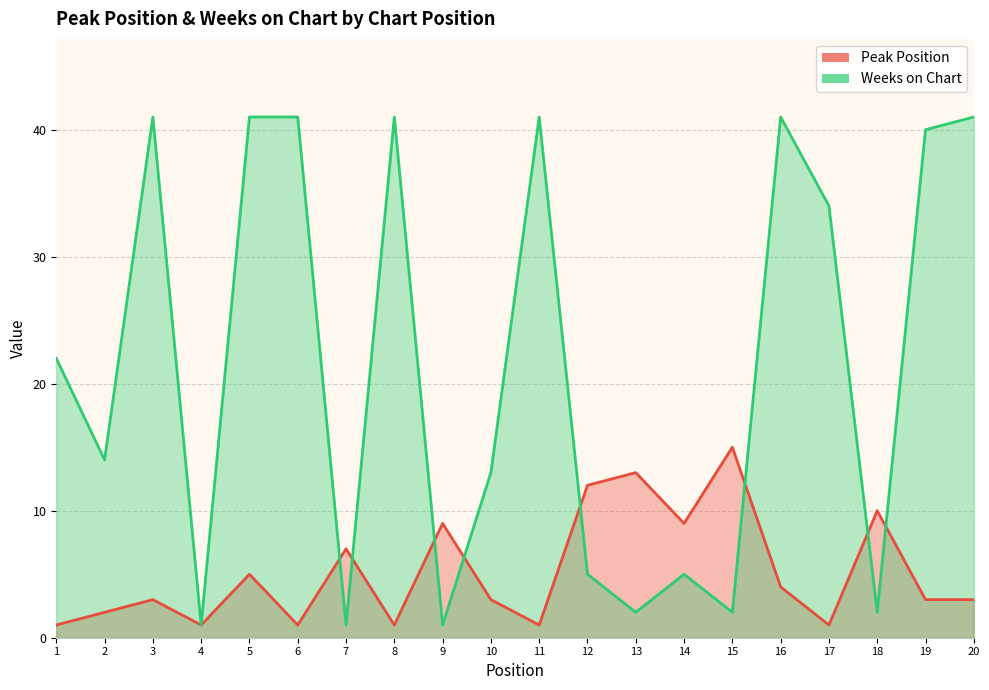

Which series has the widest spread of values?

Weeks on Chart